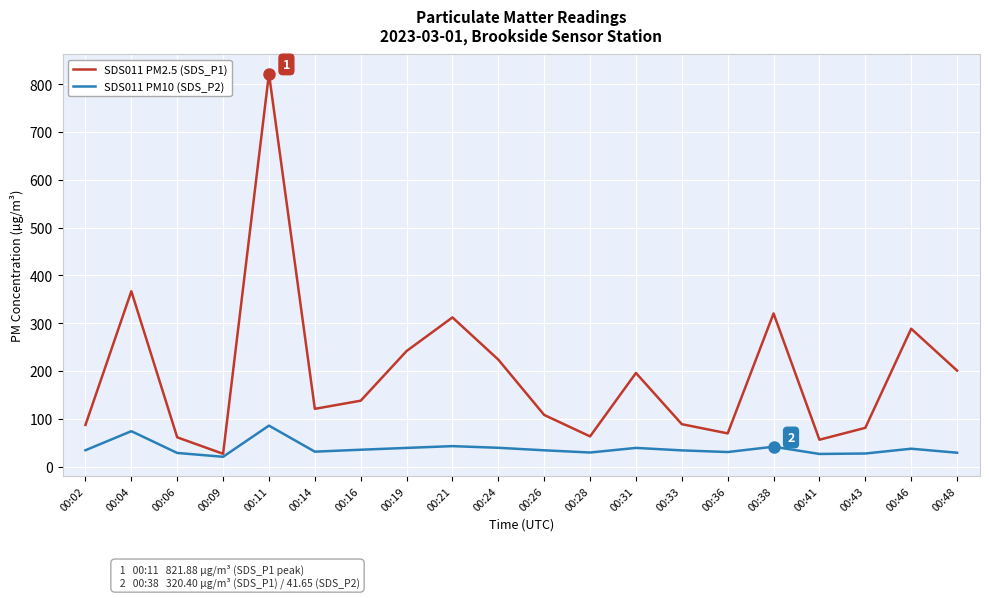

The value of SDS011 PM10 (SDS_P2) at 00:43 is 27.4. True or false?

True